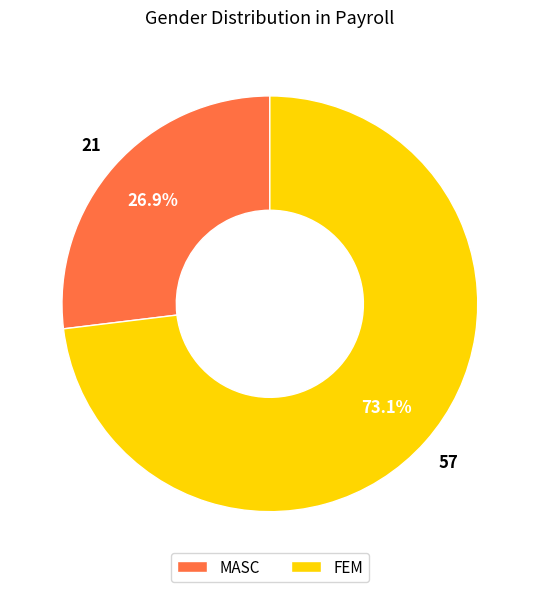

Between FEM and MASC, which is larger?

FEM